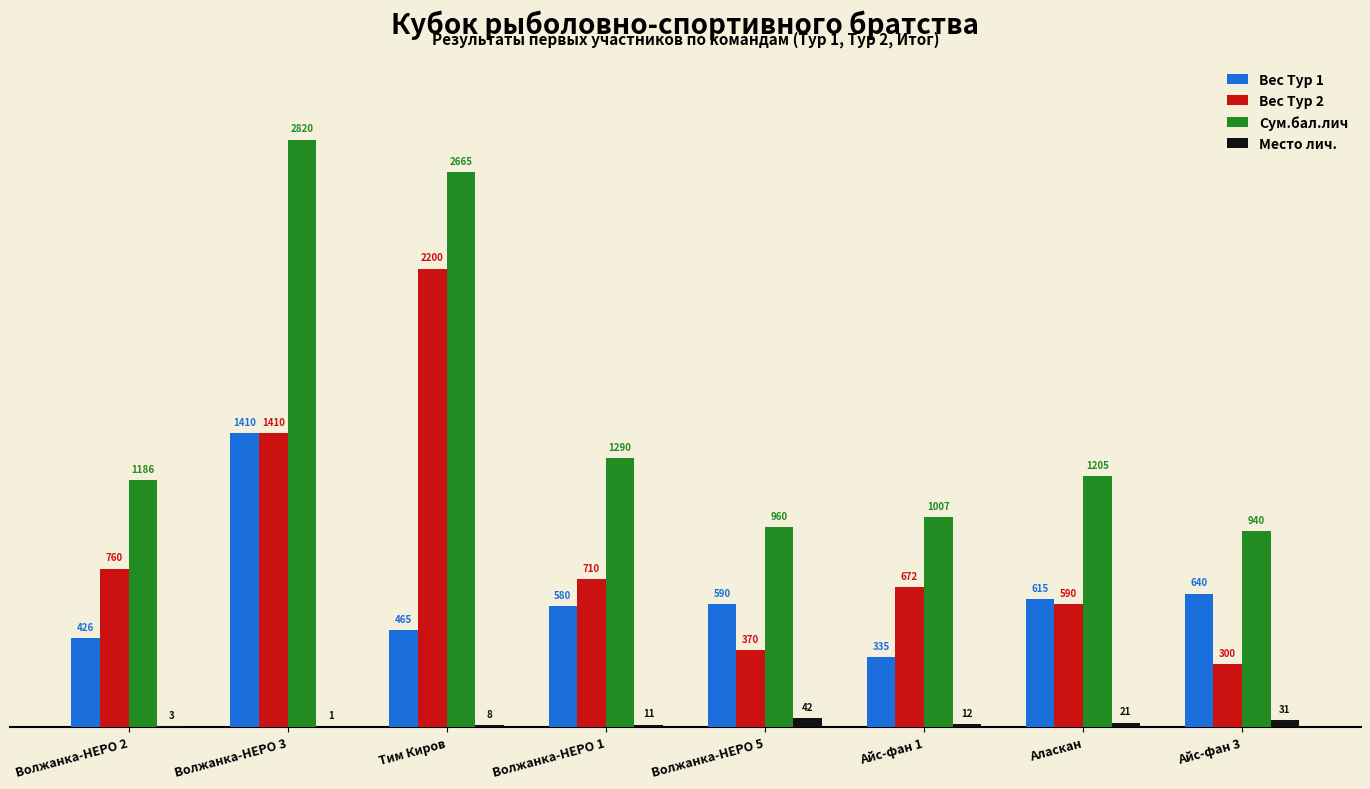

Which label corresponds to the largest value in the chart?

Волжанка-НЕРО 3